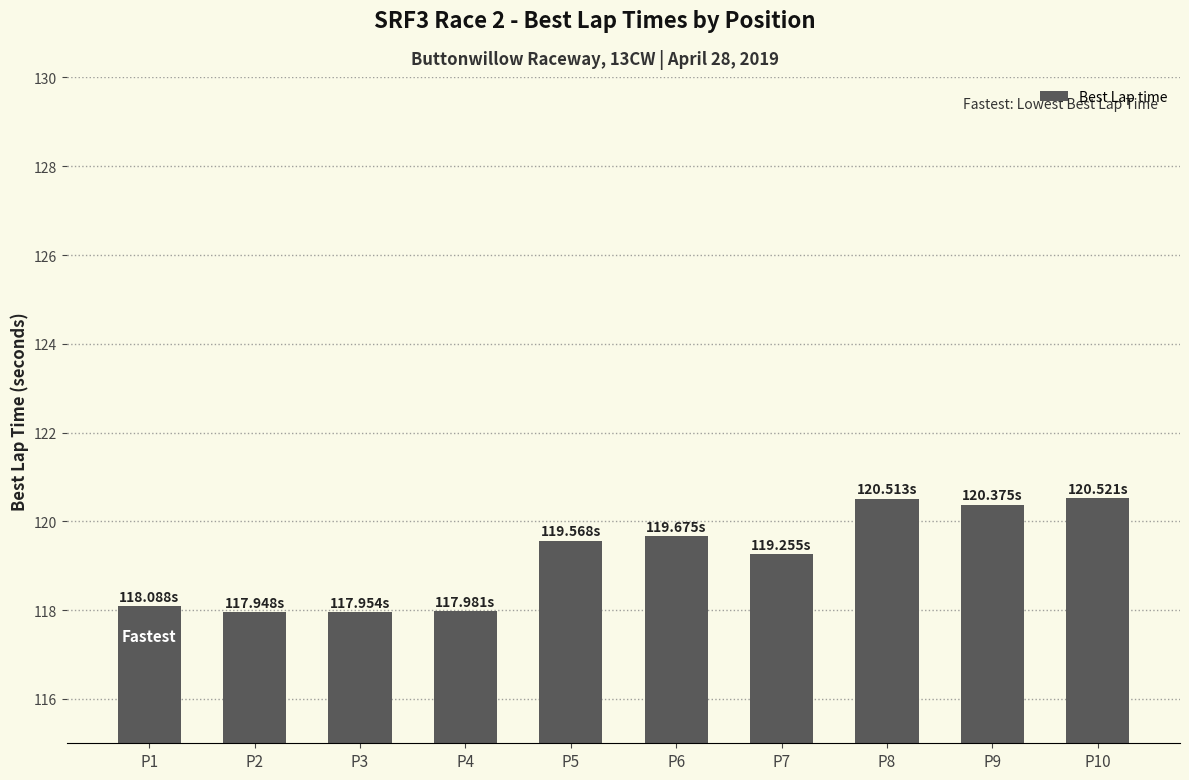

What is the smallest value displayed?

117.9